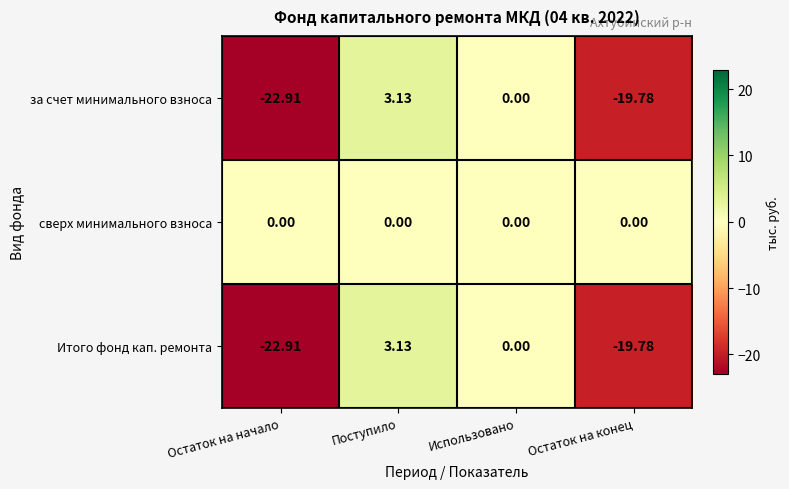

At which category is the sum across all series the highest?

Поступило